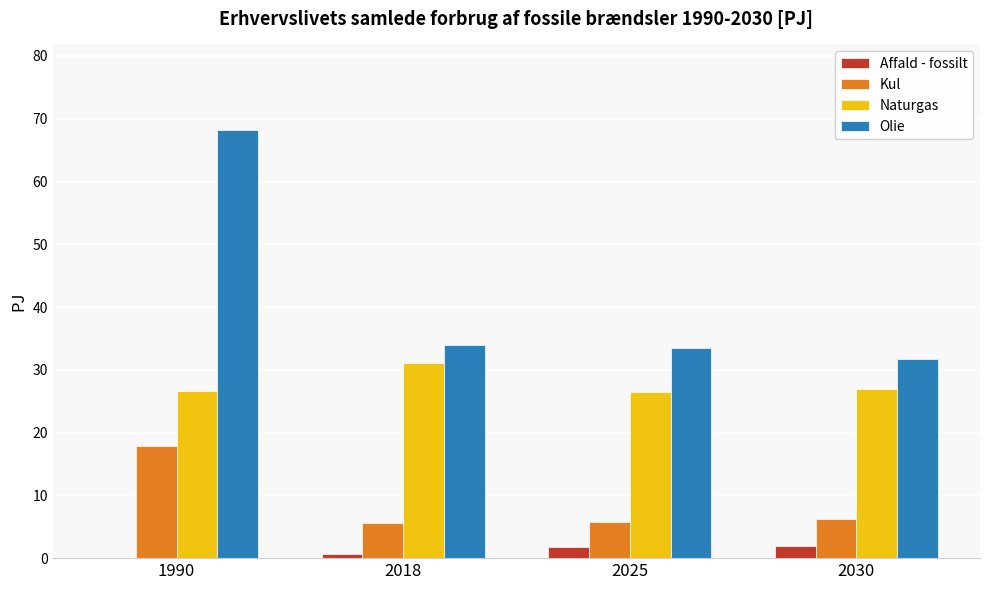

What is the sum of all Affald - fossilt values?

4.4